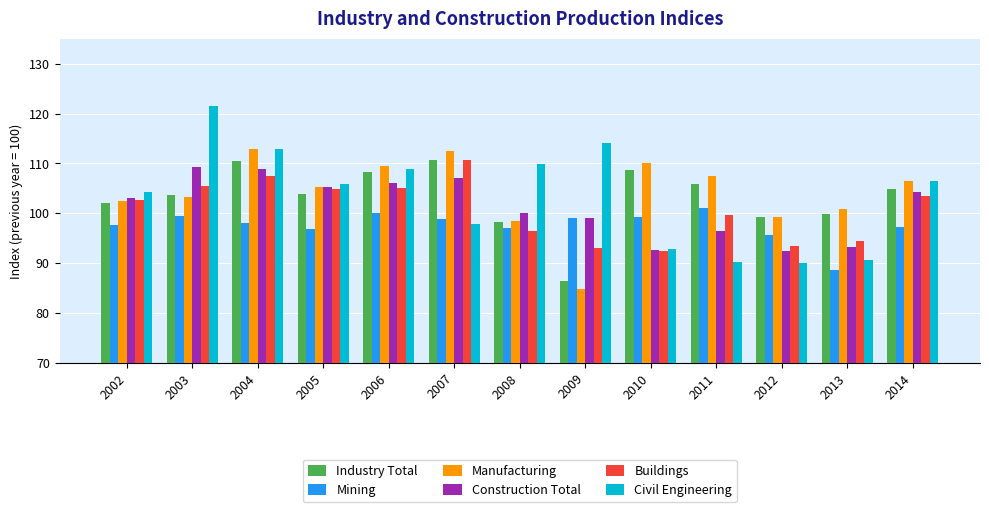

What is the value of the Civil Engineering bar at the 11th from the left?

90.0